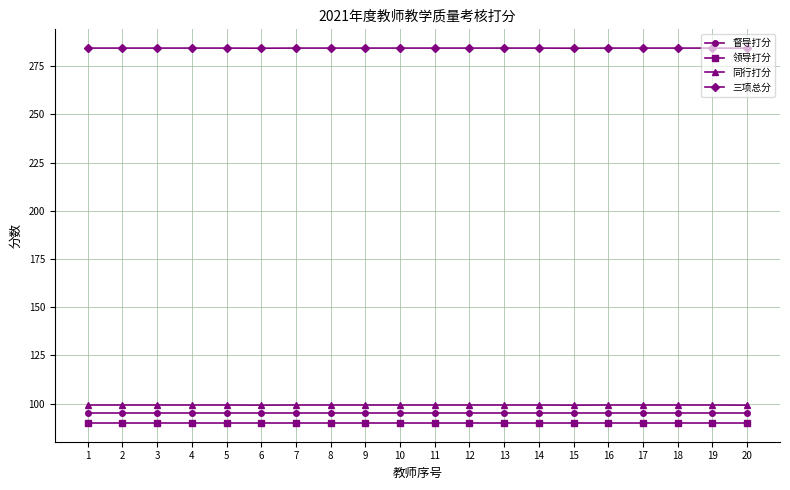

True or false: 三项总分 and 督导打分 intersect in this chart.

False